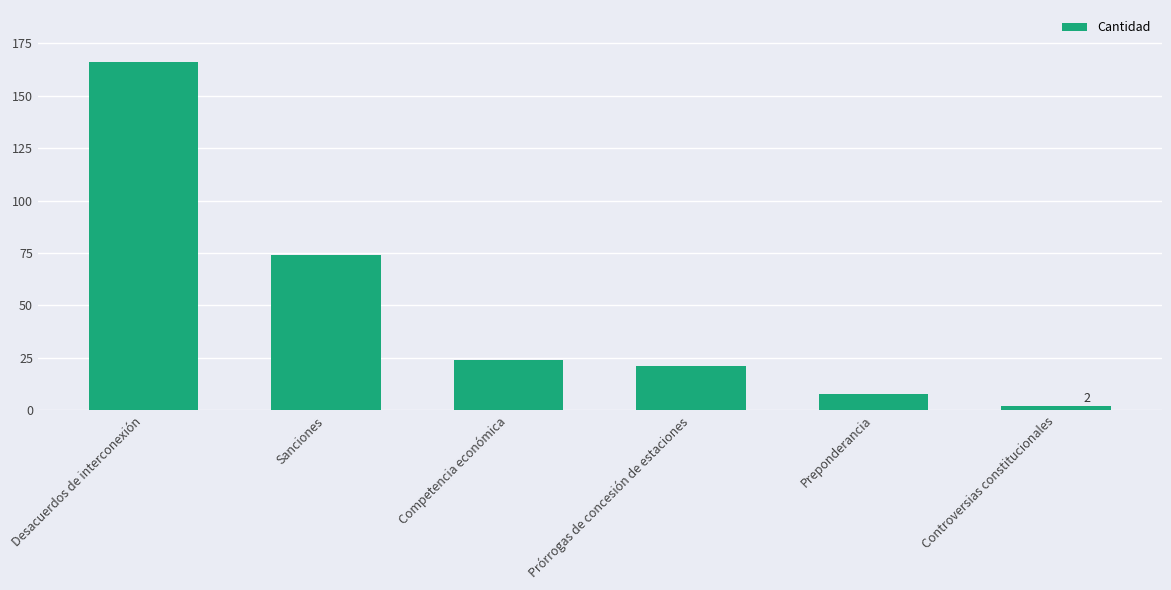

How many values are below 24?

3